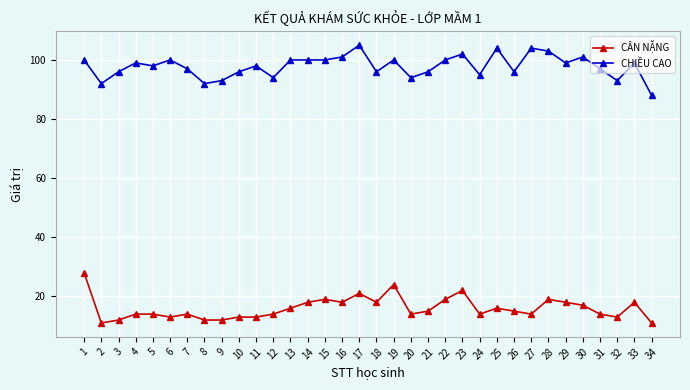

Which series changed the most between 8 and 28?

CHIỀU CAO